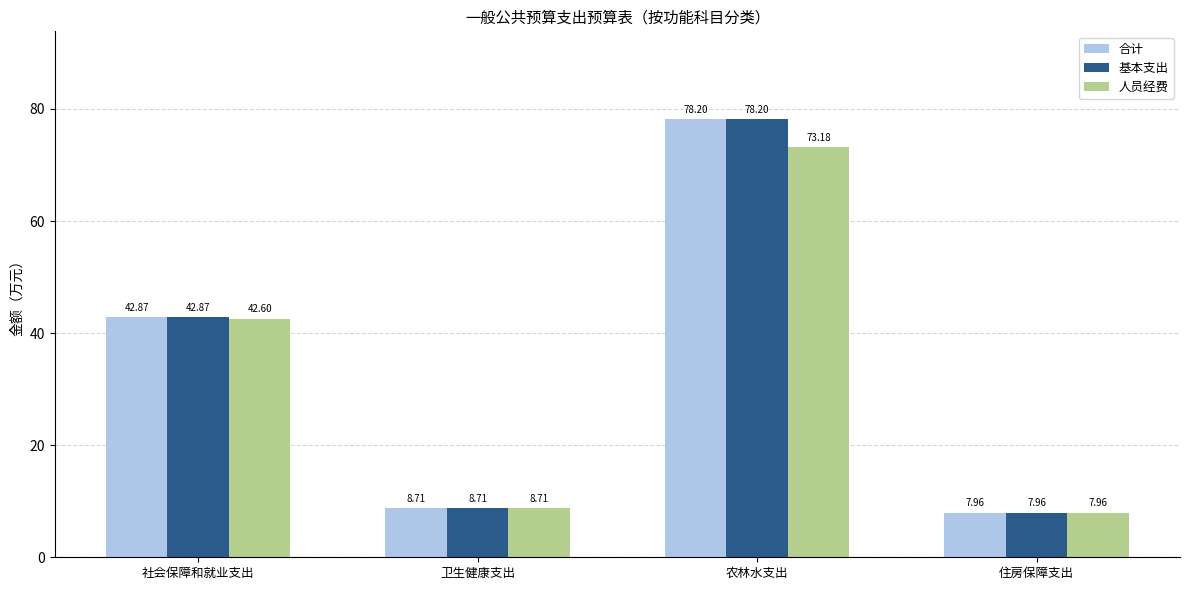

The 基本支出 series shows 53.8 at 农林水支出. True or false?

False